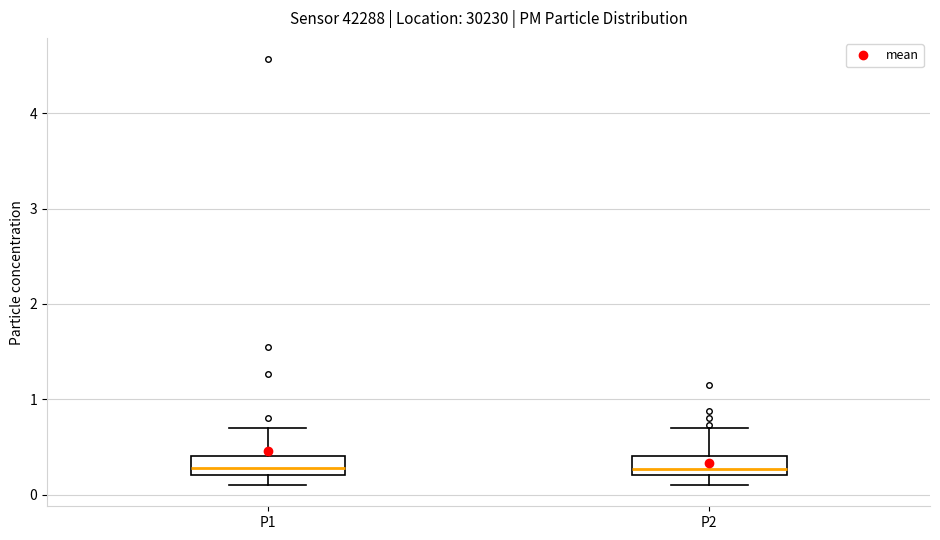

Where does the upper whisker of the box for P1 end on the y-axis? The values are not printed on the chart, so give them approximately, as read against the axis.

0.7